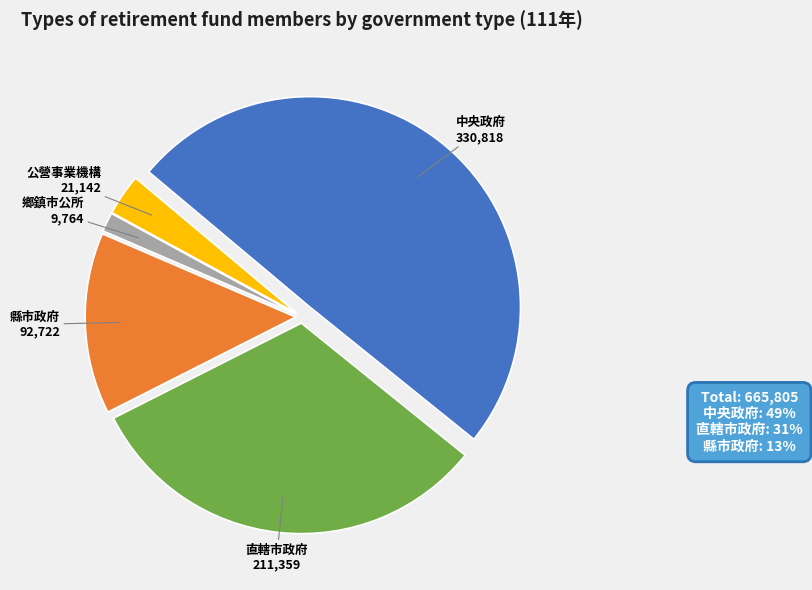

Between 鄉鎮市公所 and 直轄市政府, which is larger?

直轄市政府